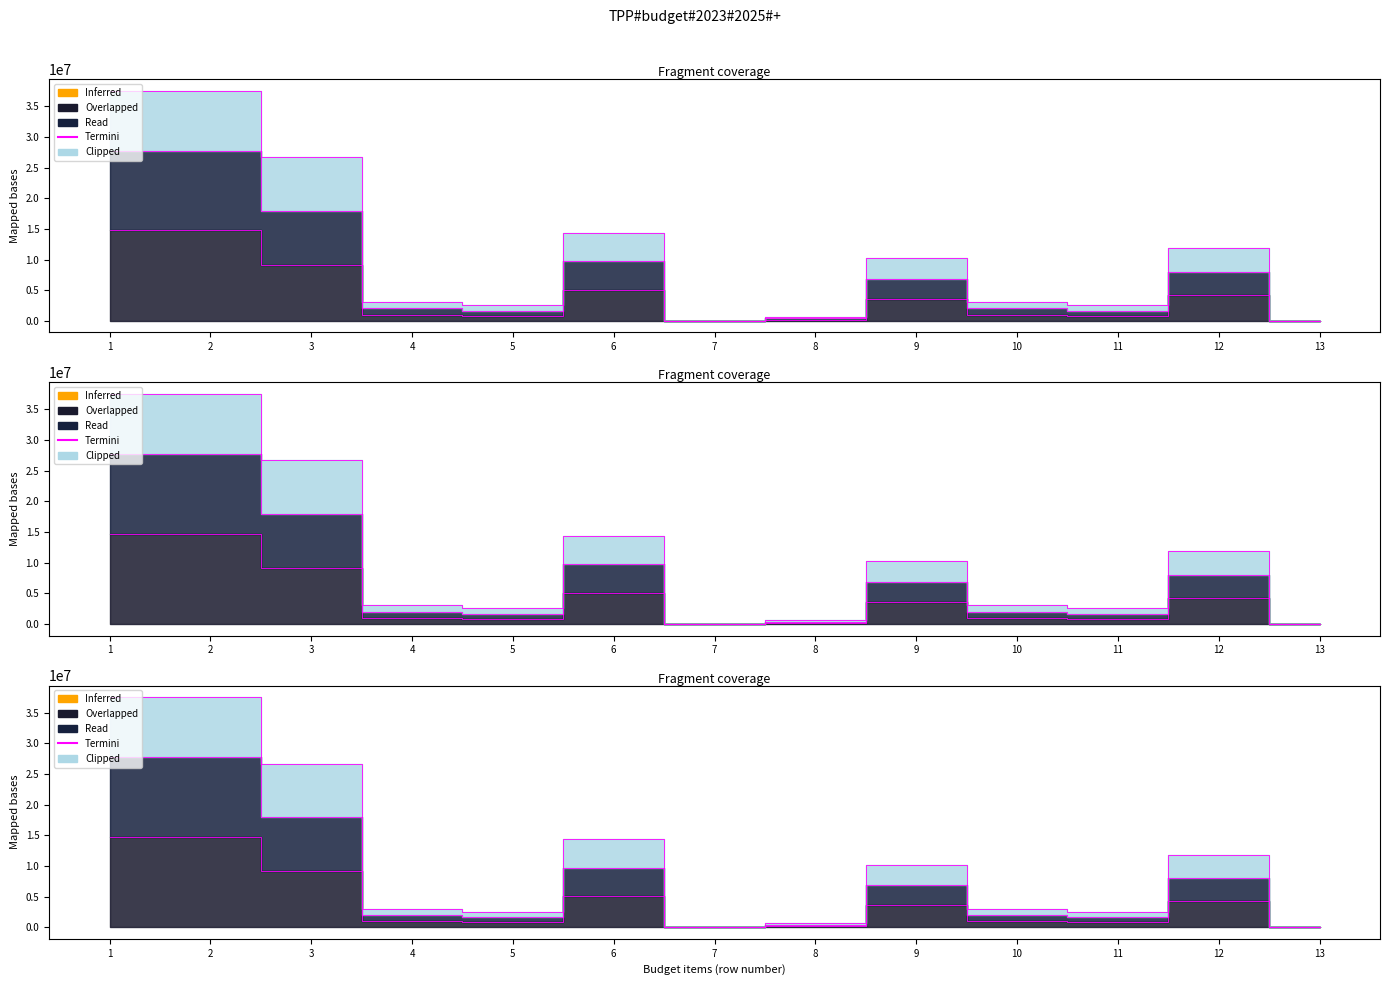

What is the difference between the Read values at 10 and 11?

340080